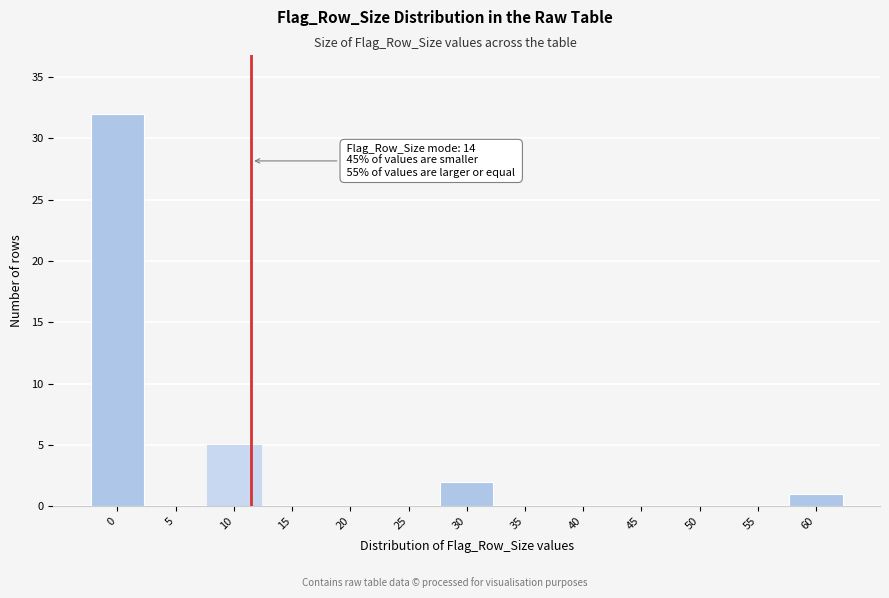

Reading left to right, extract all data points from this chart.

0=32	5=0	10=5	15=0	20=0	25=0	30=2	35=0	40=0	45=0	50=0	55=0	60=1